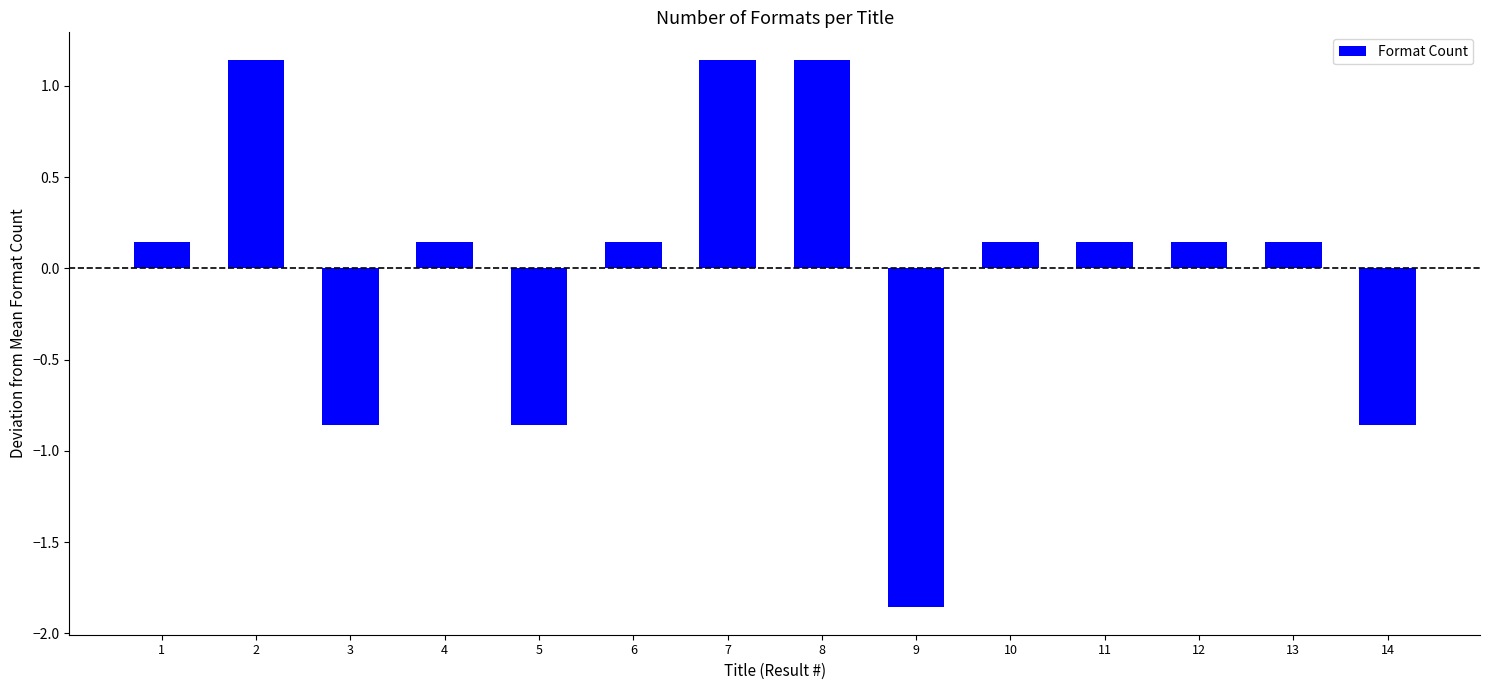

True or false: the data shows -1.3 at 3.

False